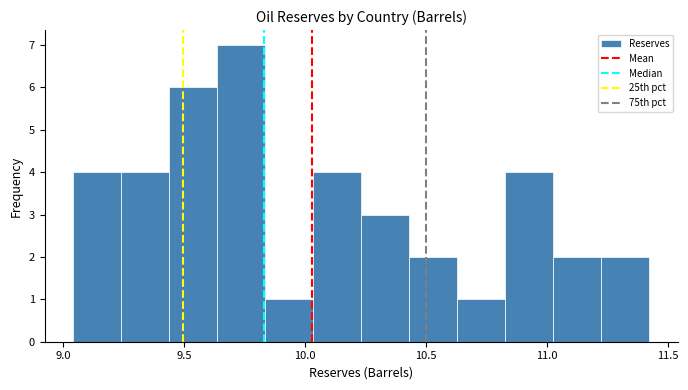

Around what value on the x-axis is the tallest bar? Give the approximate position of its centre, as read against the axis.

9.75